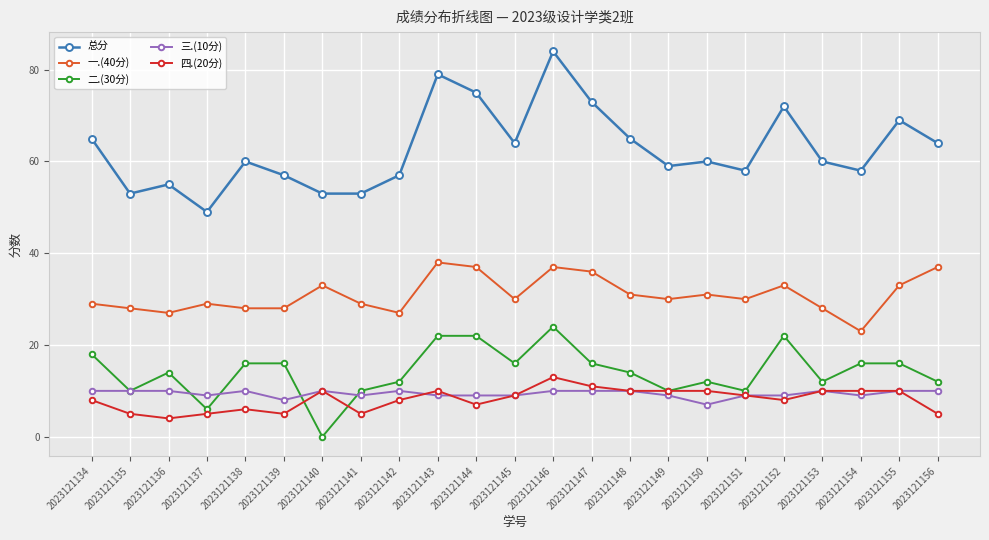

What is the greatest value displayed?

84